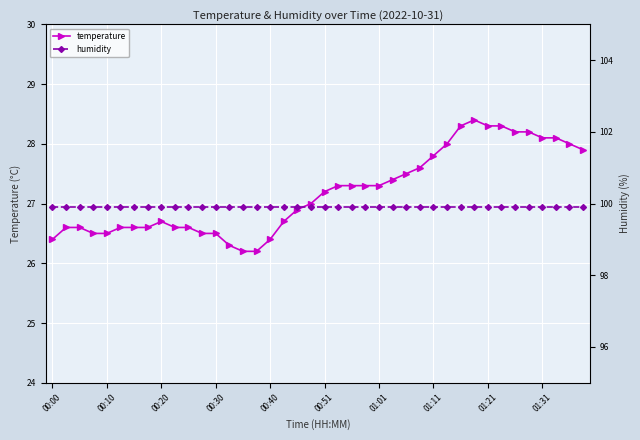

Is it true that temperature equals 28.3 at 30?

True